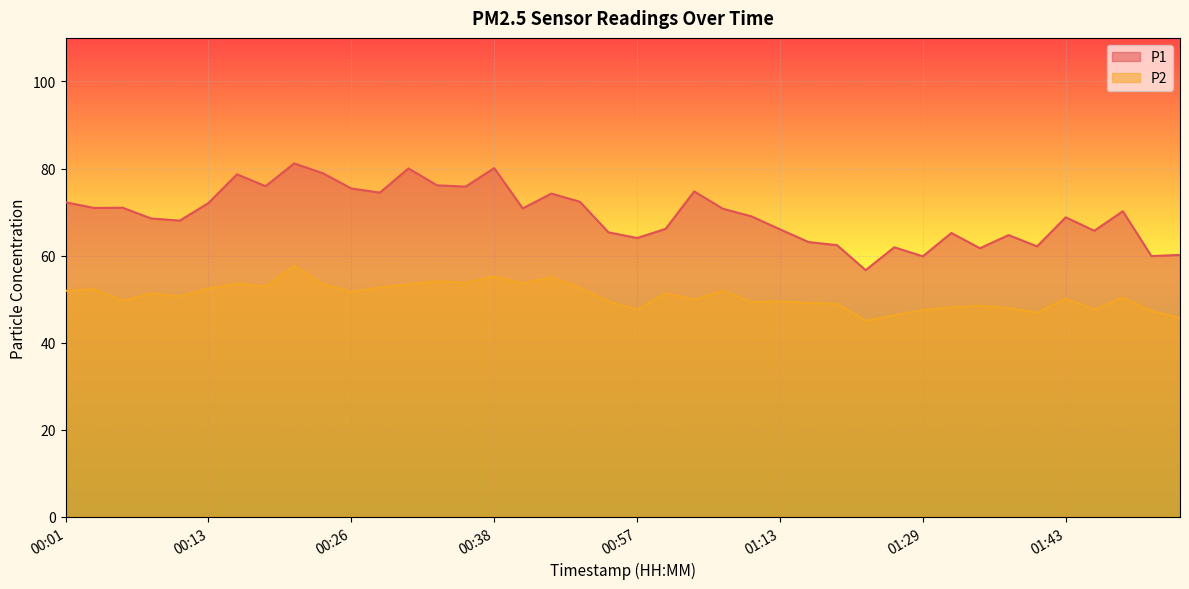

The P2 series shows 71.6 at 01:50. True or false?

False